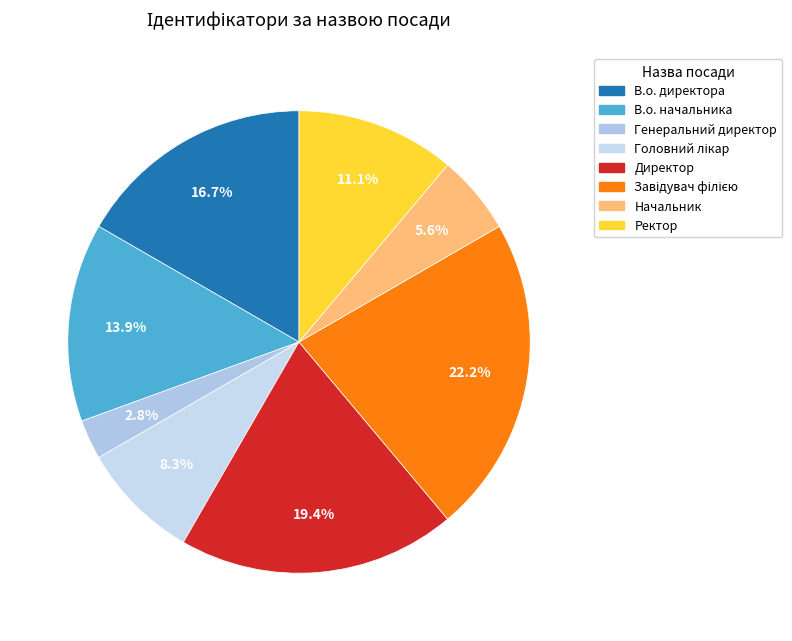

To the nearest percent, what is the combined percentage of В.о. начальника and Директор?

33%